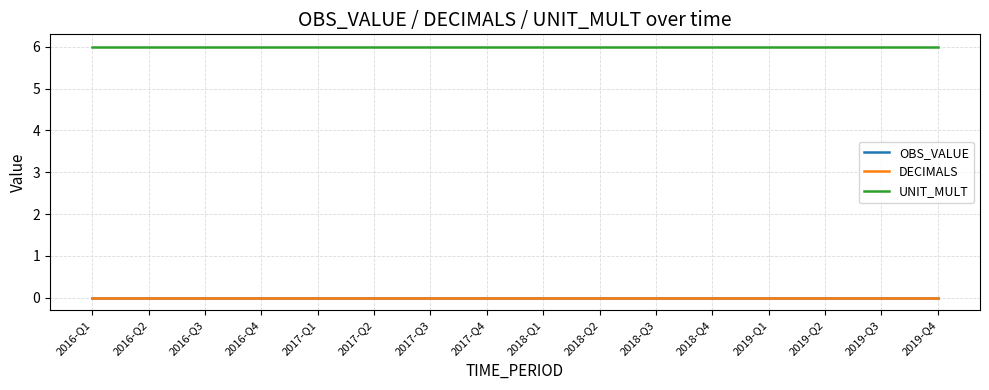

Does the chart have visible grid lines?

Yes